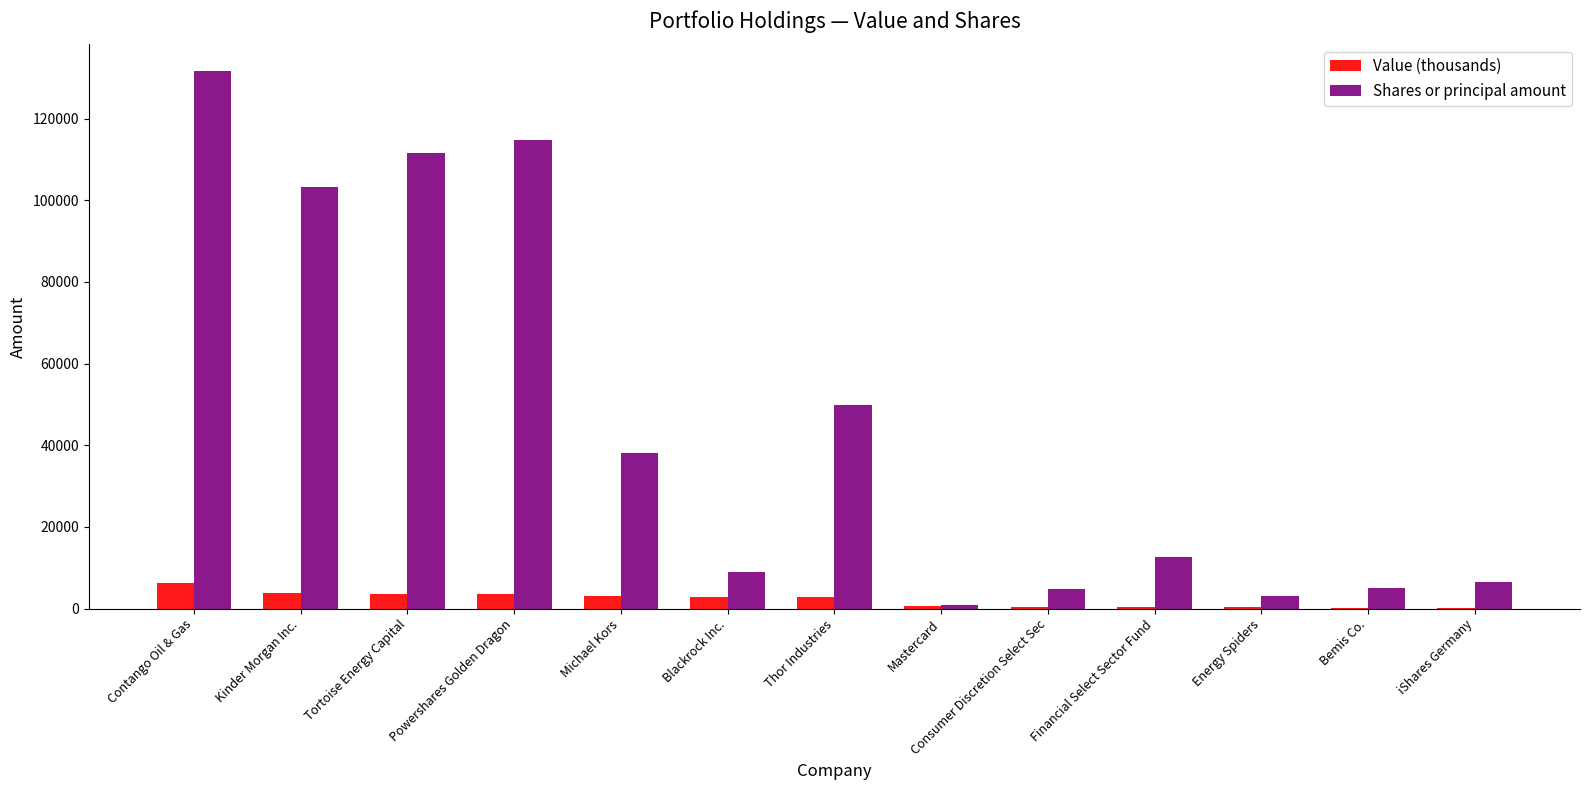

True or false: Shares or principal amount has a value of 49779 at Thor Industries.

True